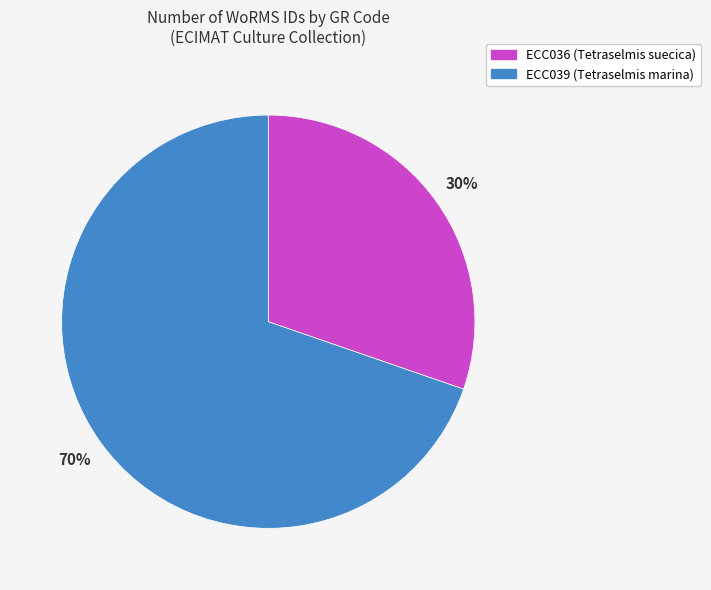

Which slice is the smallest?

ECC036 (Tetraselmis suecica)